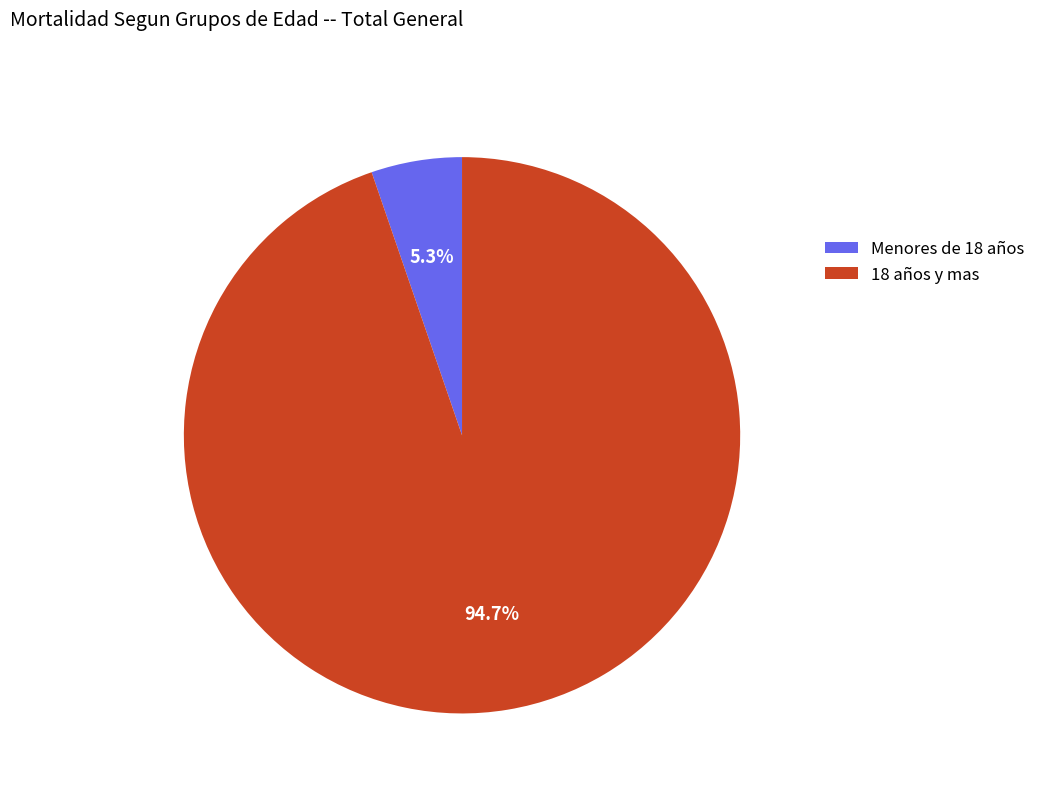

Rank the categories by value from highest to lowest.

18 años y mas, Menores de 18 años